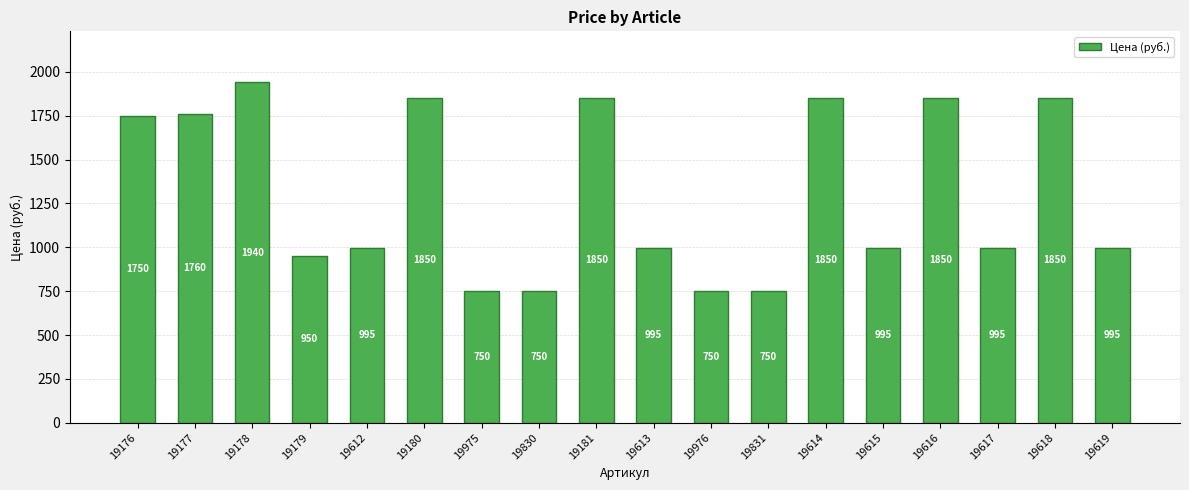

Reading left to right, list all the values displayed in this chart.

19176=1750	19177=1760	19178=1940	19179=950	19612=995	19180=1850	19975=750	19830=750	19181=1850	19613=995	19976=750	19831=750	19614=1850	19615=995	19616=1850	19617=995	19618=1850	19619=995